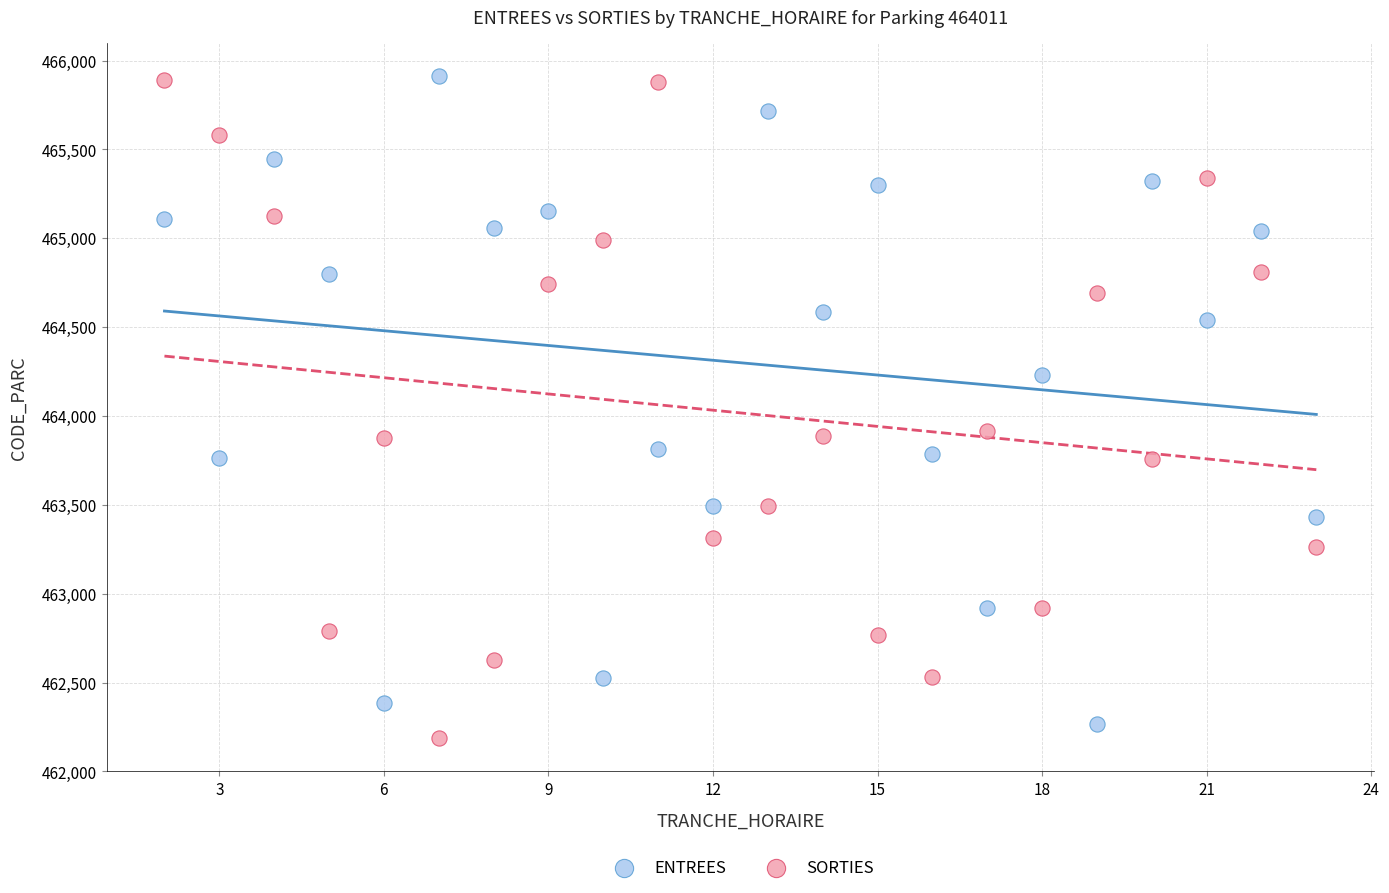

What is the X range (max minus min) for the scatter plot?

21.0